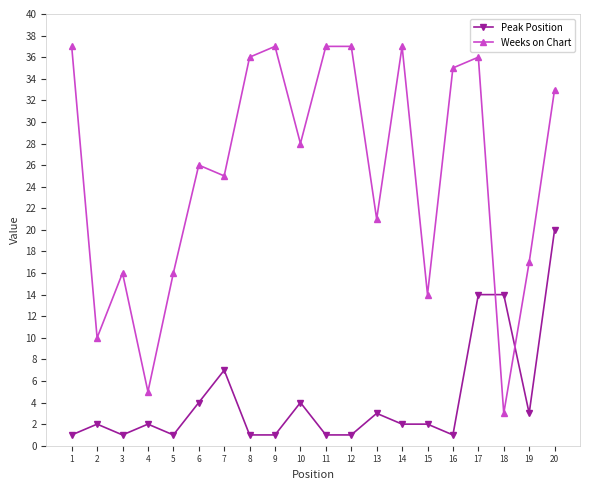

What are all the series names shown in the legend?

Peak Position, Weeks on Chart